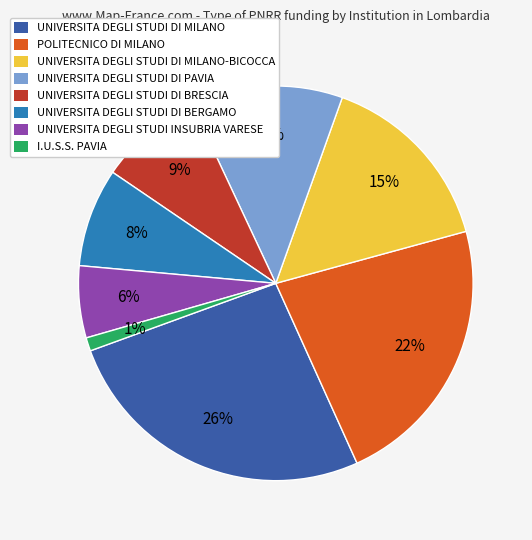

Which slice is the smallest?

I.U.S.S. PAVIA